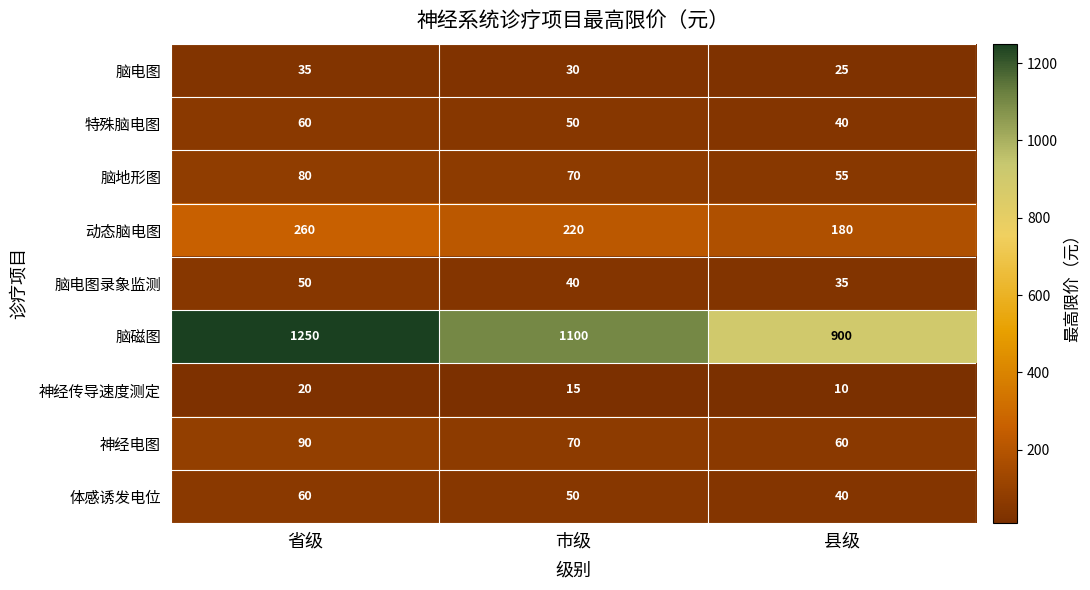

List the labels in order of 动态脑电图 value, smallest first.

县级, 市级, 省级